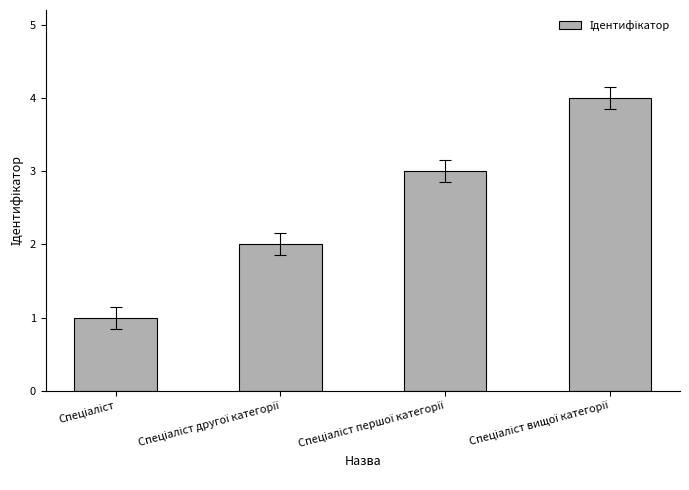

Are the bars grouped side by side (vs. stacked)?

No